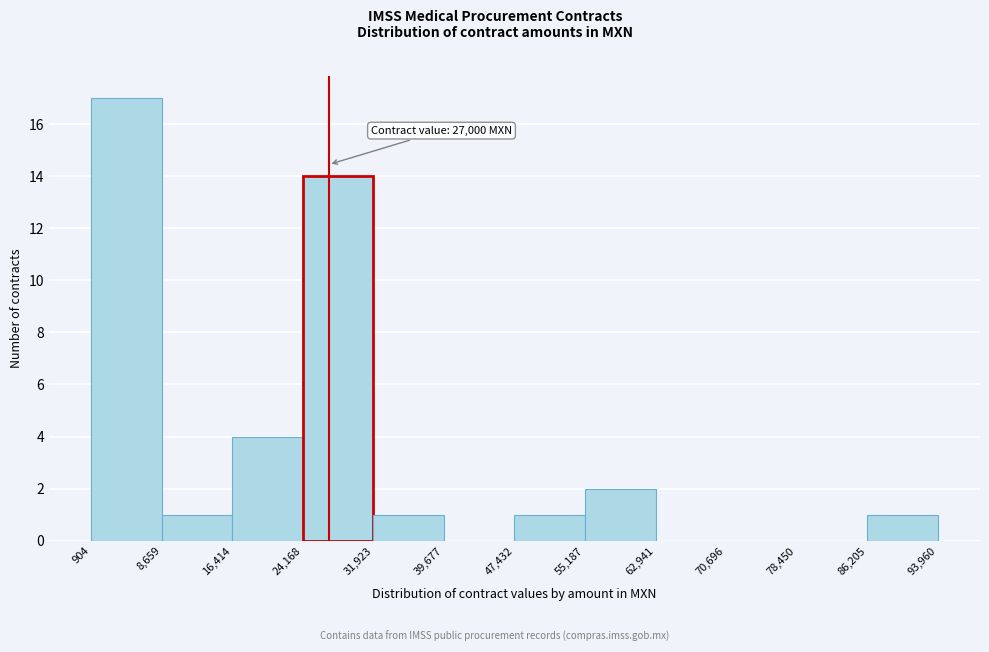

Over which range of the x-axis is the bar tallest?

904 to 8,659